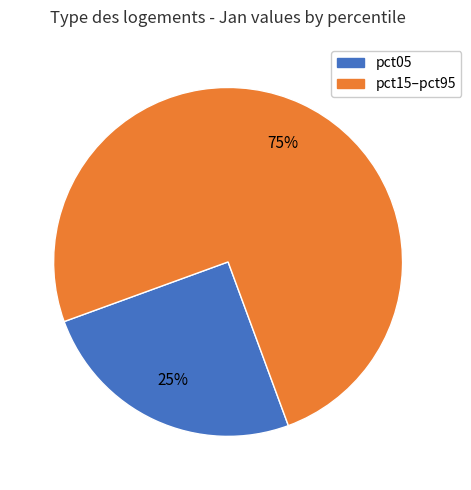

Is there any slice that represents more than half of the pie?

Yes